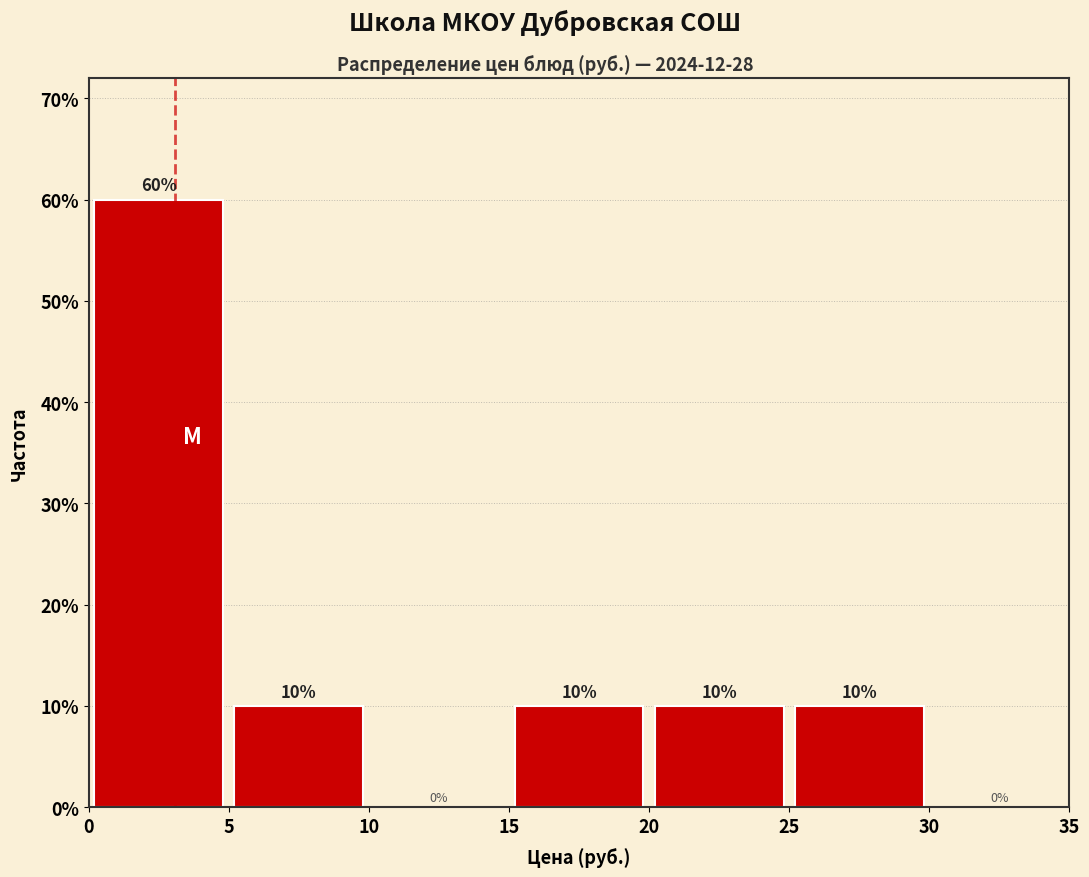

How tall is the bar that spans 0 to 5 on the x-axis?

60